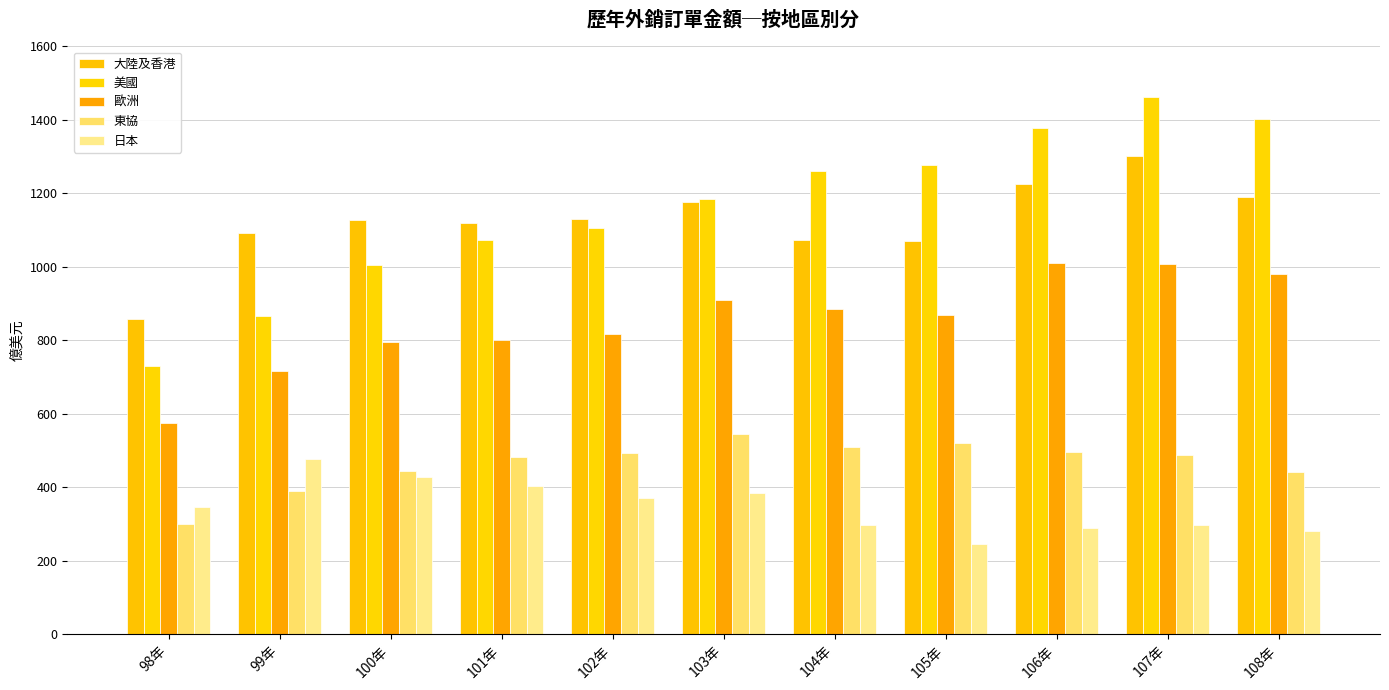

Rank the series by their maximum value, from lowest to highest.

日本, 東協, 歐洲, 大陸及香港, 美國